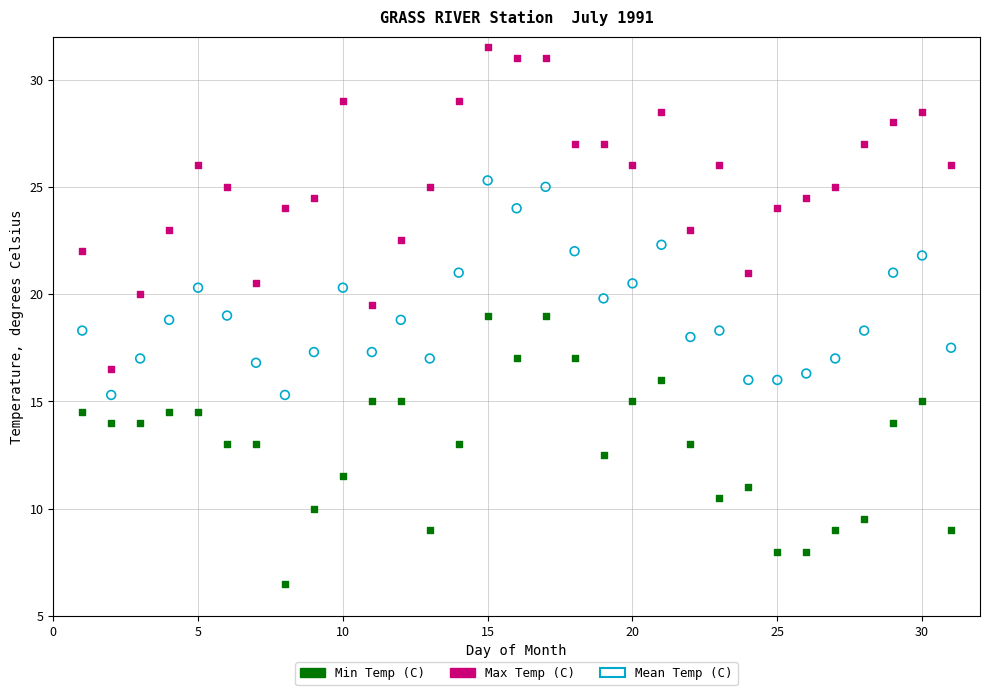

Across all data points, what is the range of X values (max minus min)?

30.0